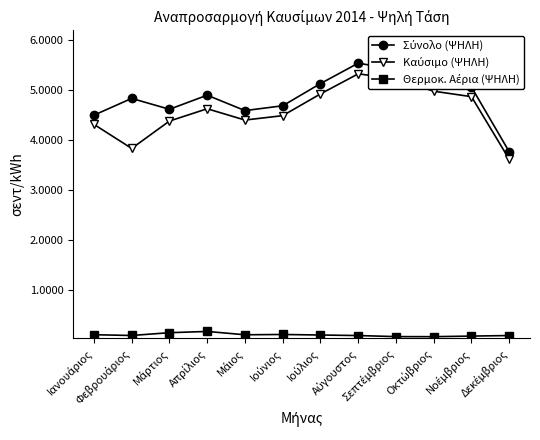

At how many categories does at least one series exceed 4?

11